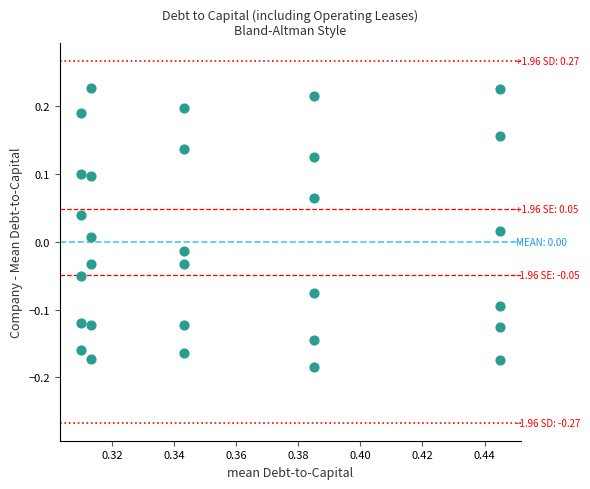

How many data points are displayed?

30